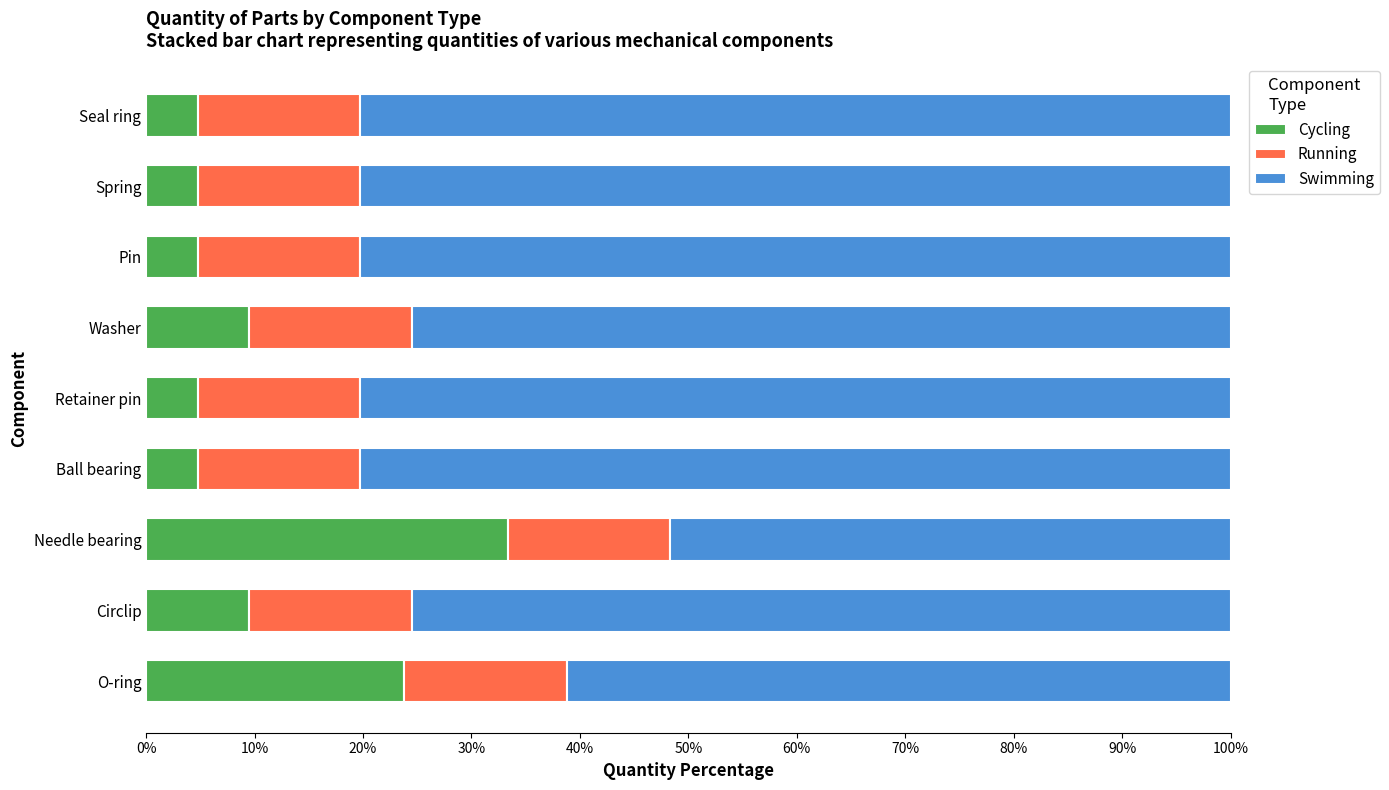

What is the minimum value for Cycling?

4.8